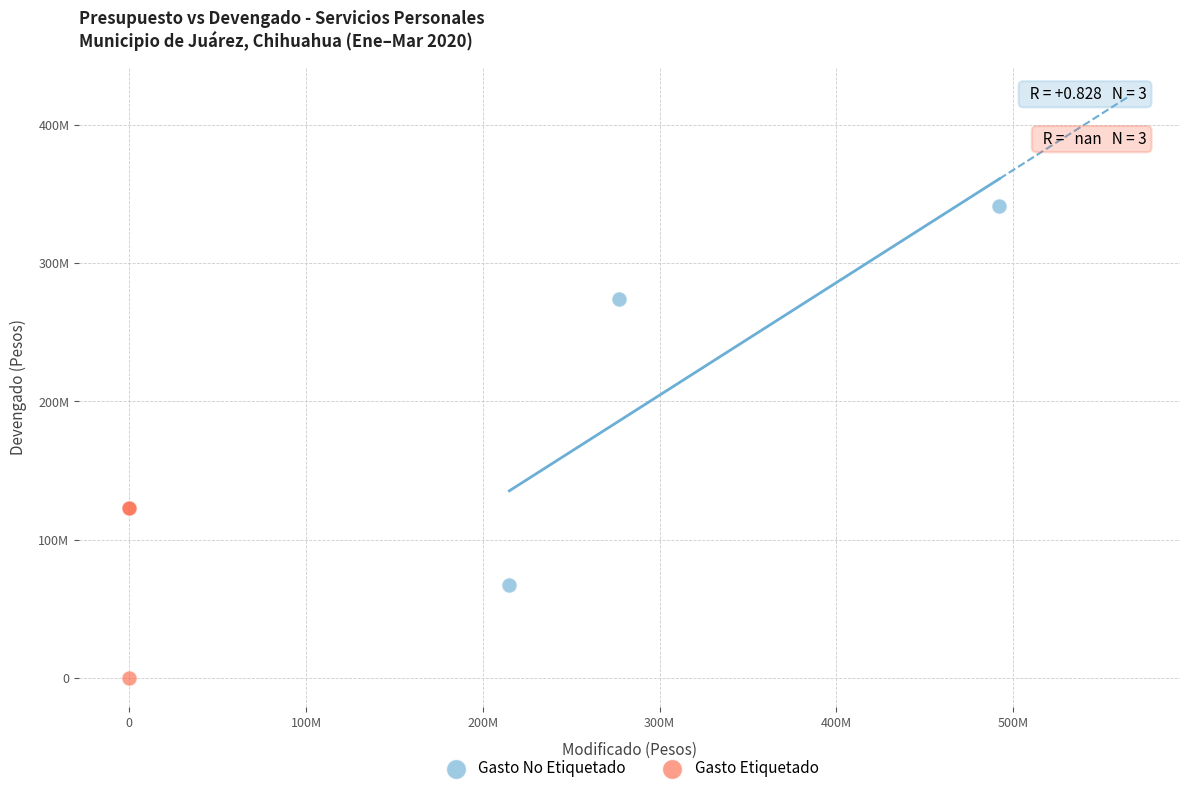

Which series reaches the minimum Y coordinate?

Gasto Etiquetado